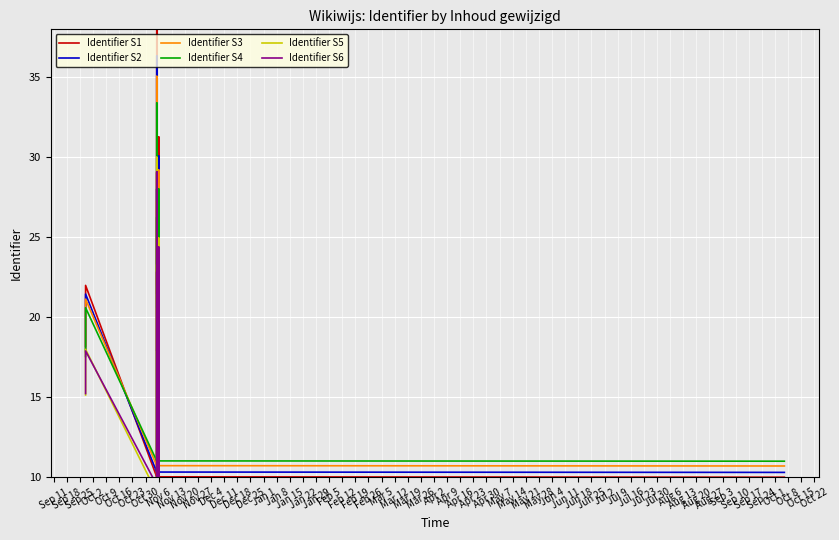

What are all the series names shown in the legend?

Identifier S1, Identifier S2, Identifier S3, Identifier S4, Identifier S5, Identifier S6